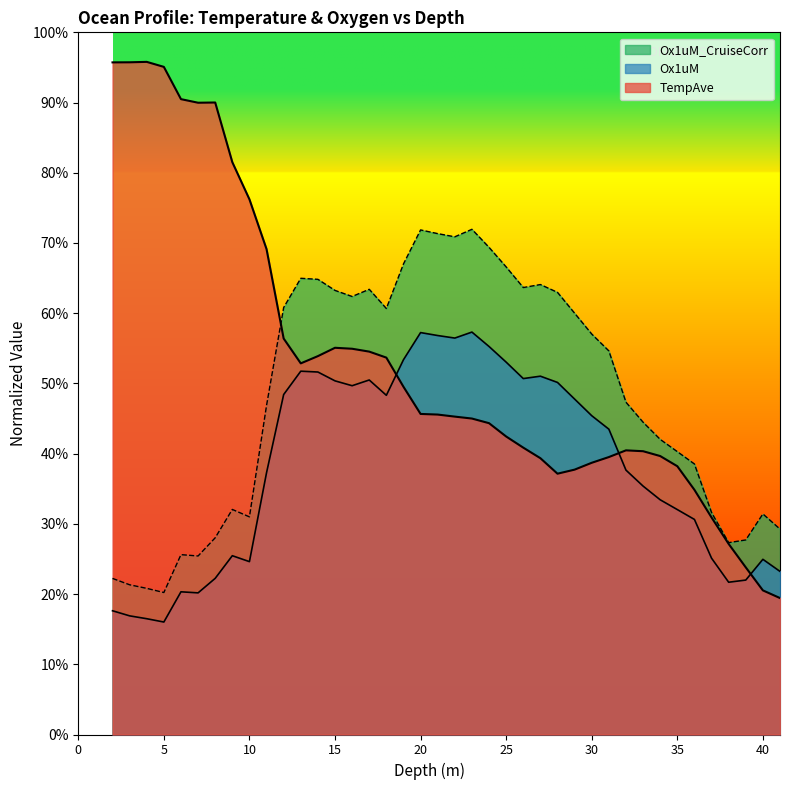

Which category has the lowest value in the Ox1uM_CruiseCorr series?

5